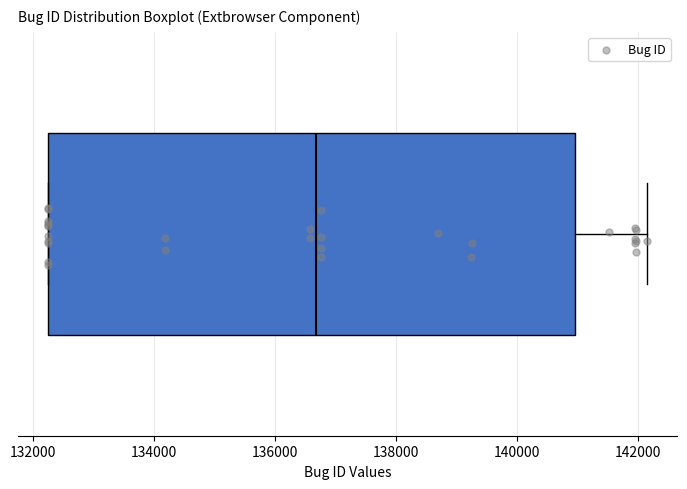

Where is the left edge of the box on the x-axis? The values are not printed on the chart, so give them approximately, as read against the axis.

132200